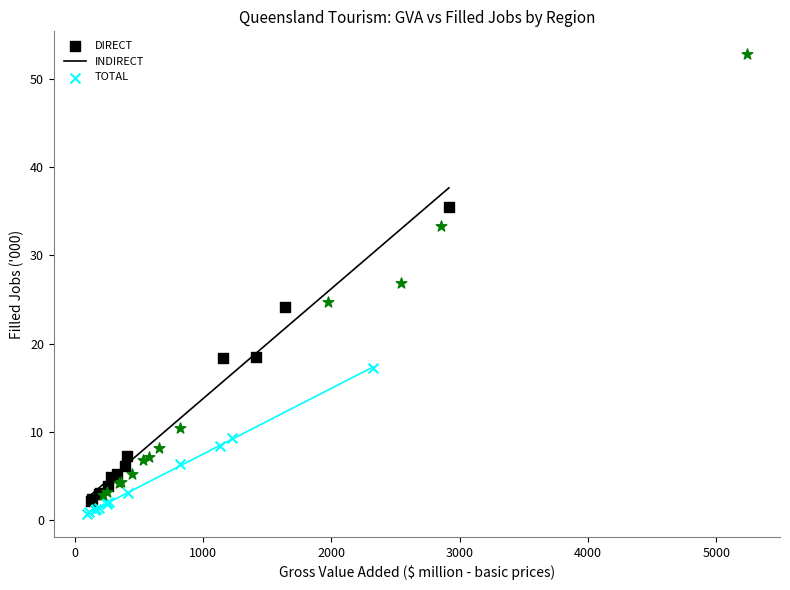

Which series has the widest spread of Y values?

TOTAL